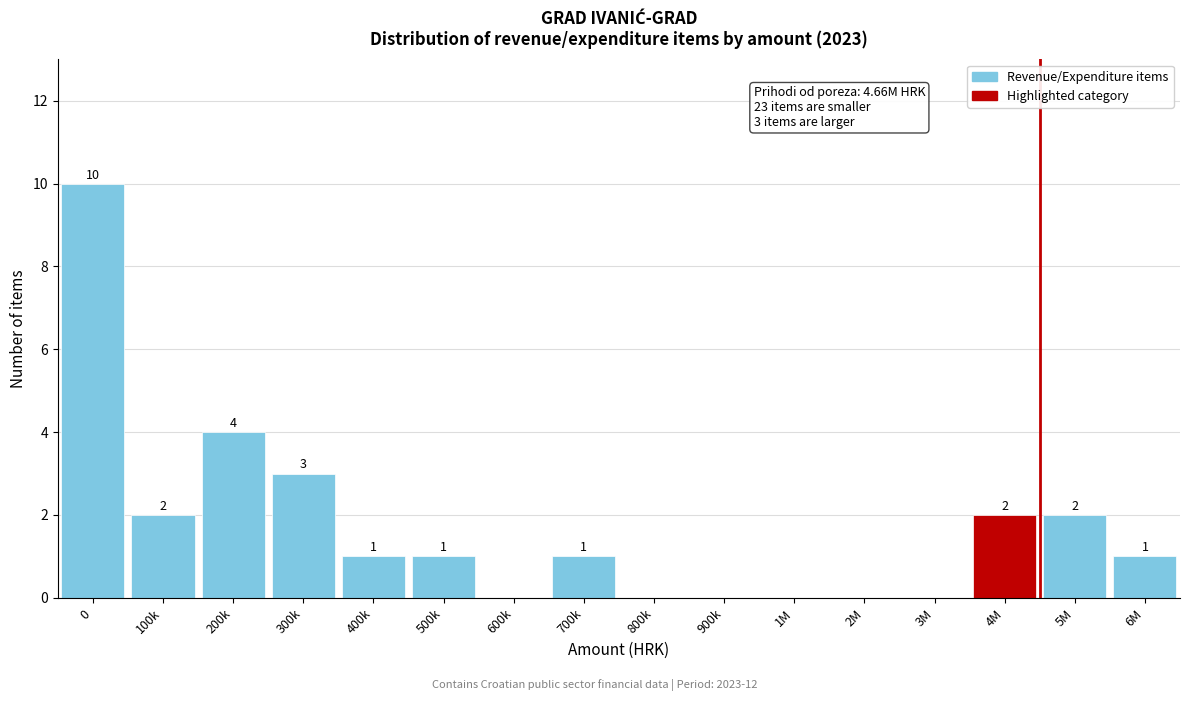

Reading left to right, what are all the values shown in this chart?

0=10	100k=2	200k=4	300k=3	400k=1	500k=1	600k=0	700k=1	800k=0	900k=0	1M=0	2M=0	3M=0	4M=2	5M=2	6M=1